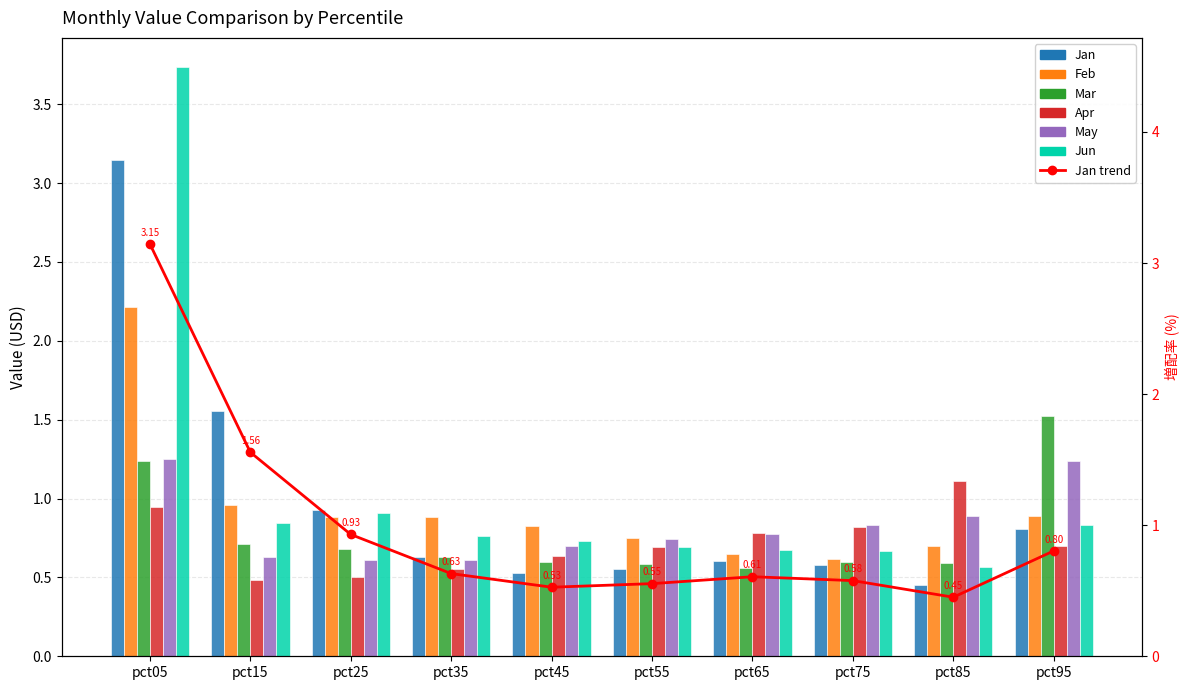

What is the total value across all series at pct95?

6.0